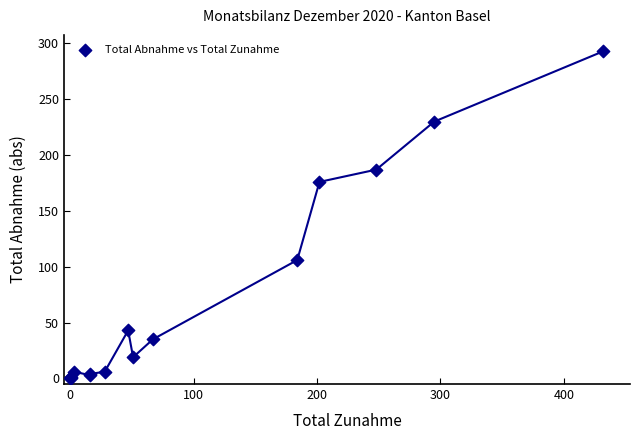

What Y value in the scatter plot is closest to 146?

176